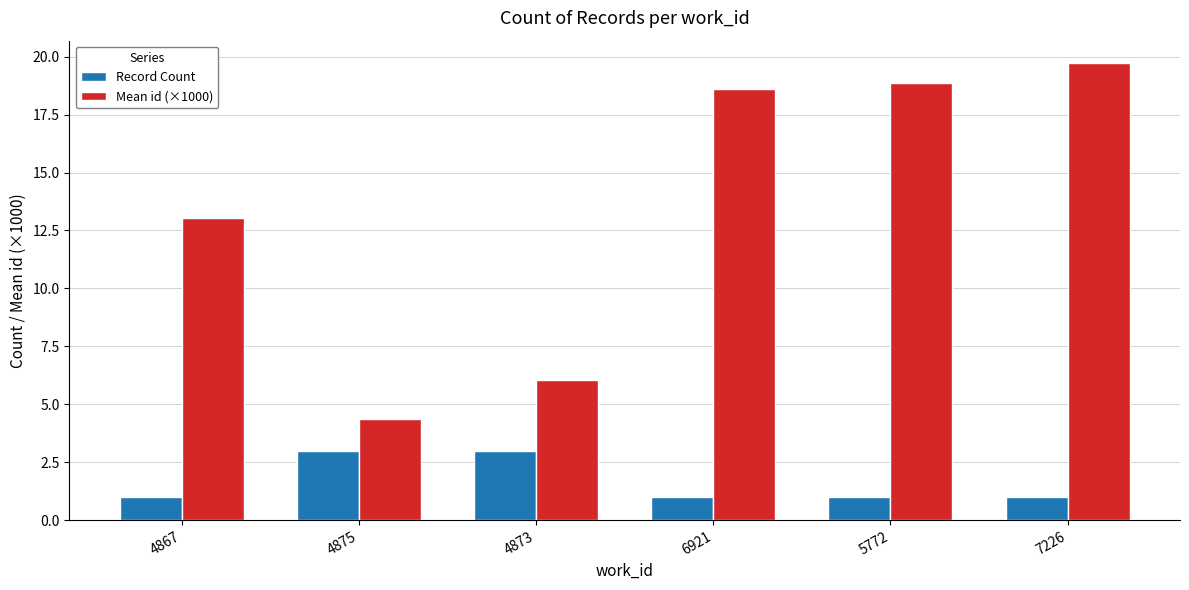

What is the highest value of the Record Count series?

3.0